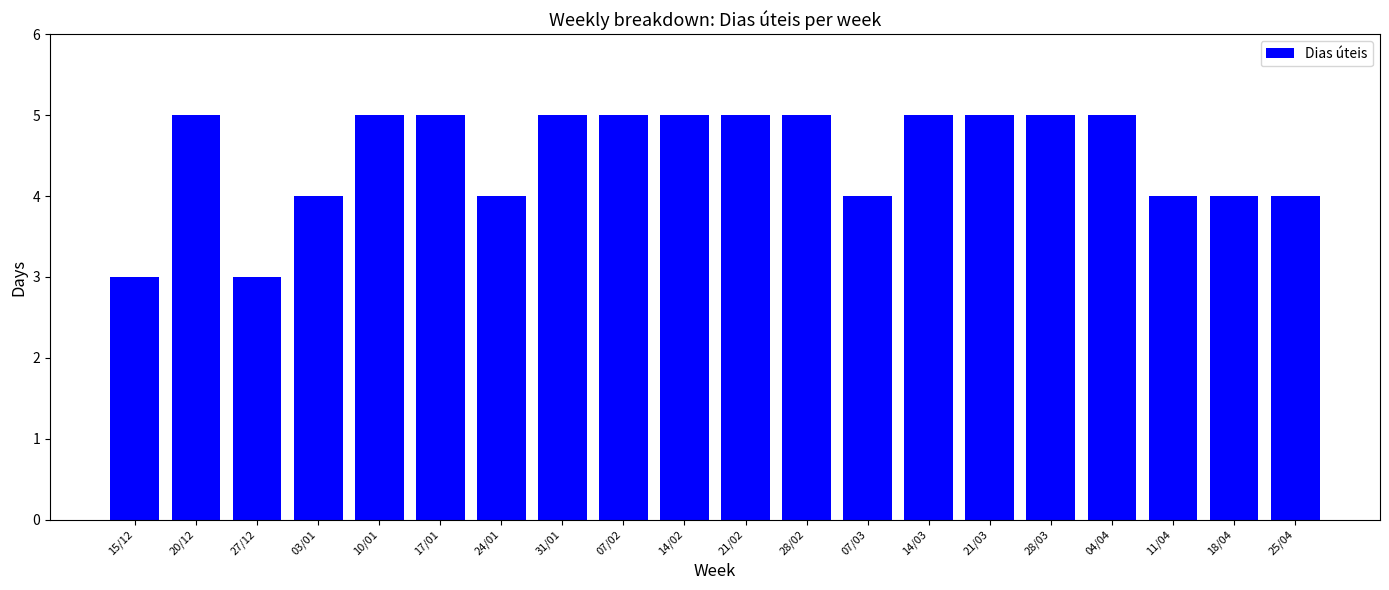

What is the change in value from 20/12 to 24/01?

-1